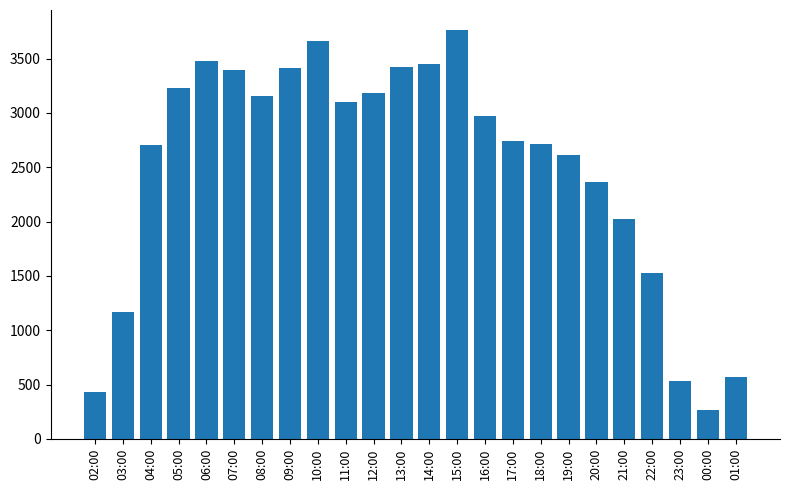

What is the sum of the values at 11:00 and 20:00?

5468